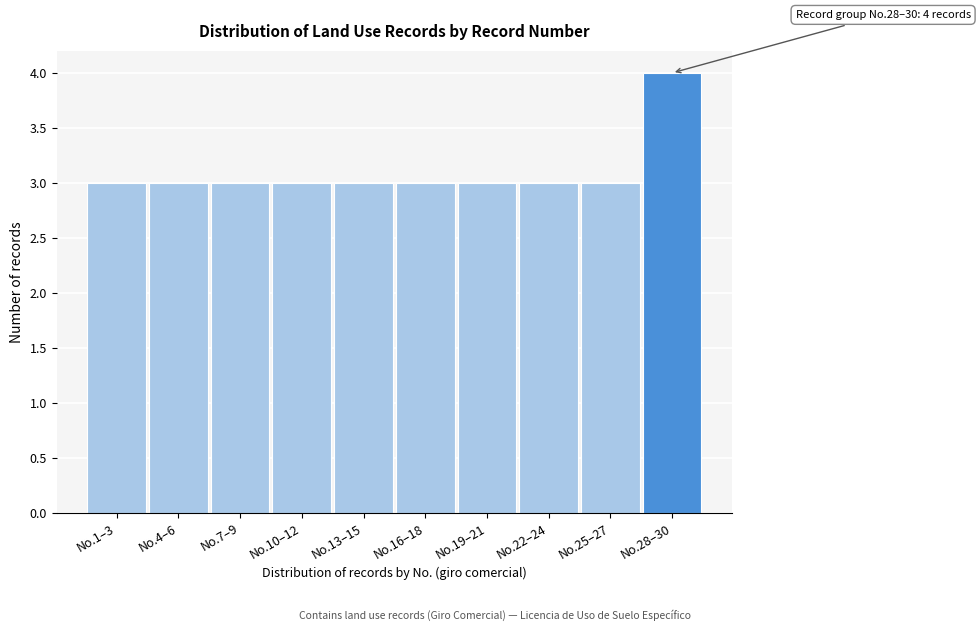

Reading left to right, what are all the values shown in this chart?

3	3	3	3	3	3	3	3	3	4